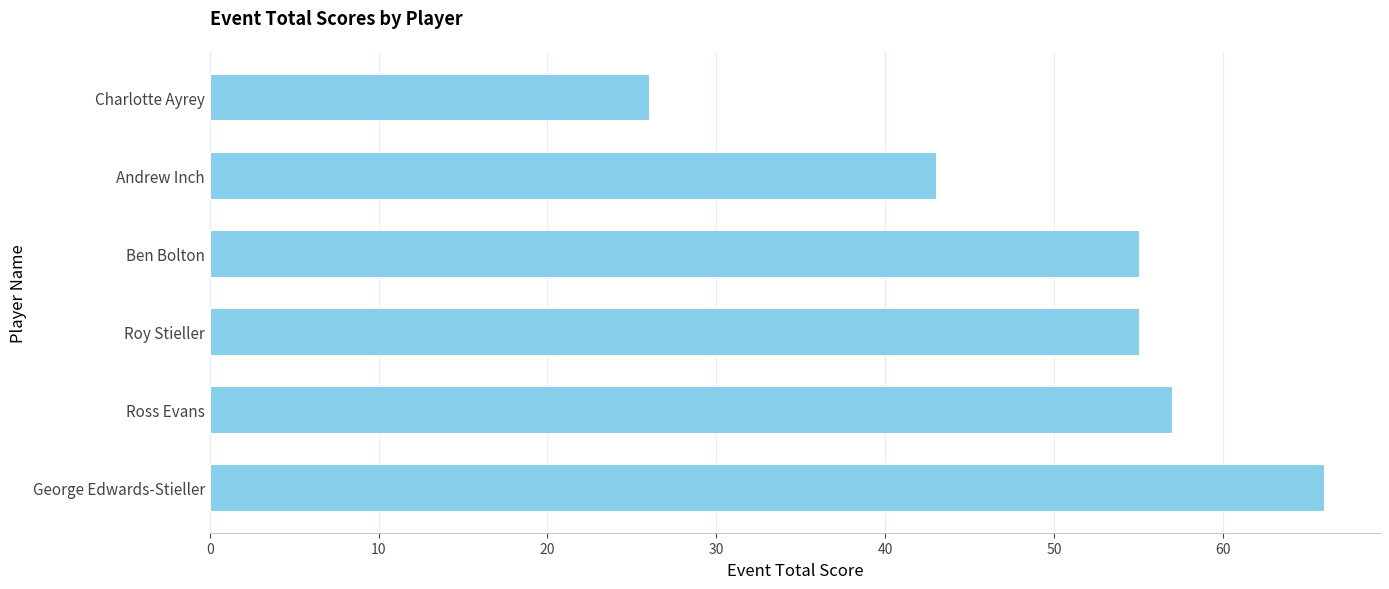

What is the change in value from Andrew Inch to Charlotte Ayrey?

-17